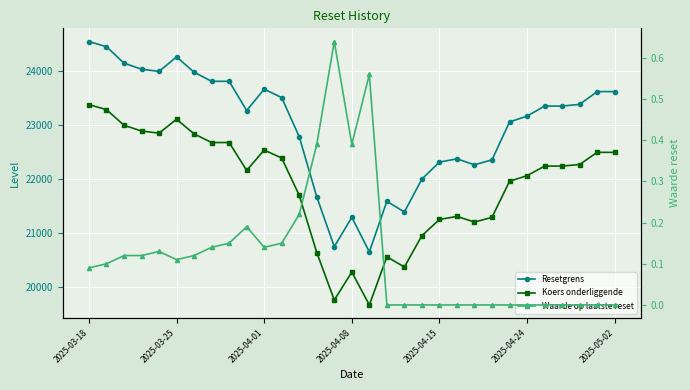

What is the difference between the Koers onderliggende values at 2025-05-02 and 13?

2197.3